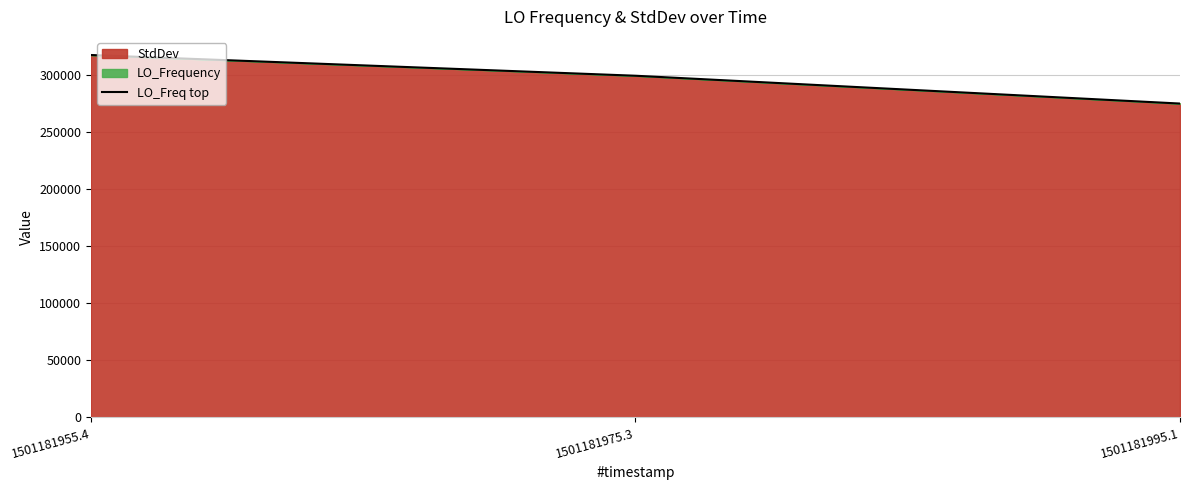

List the labels in order of value, smallest first.

1501181995.1, 1501181975.3, 1501181955.4